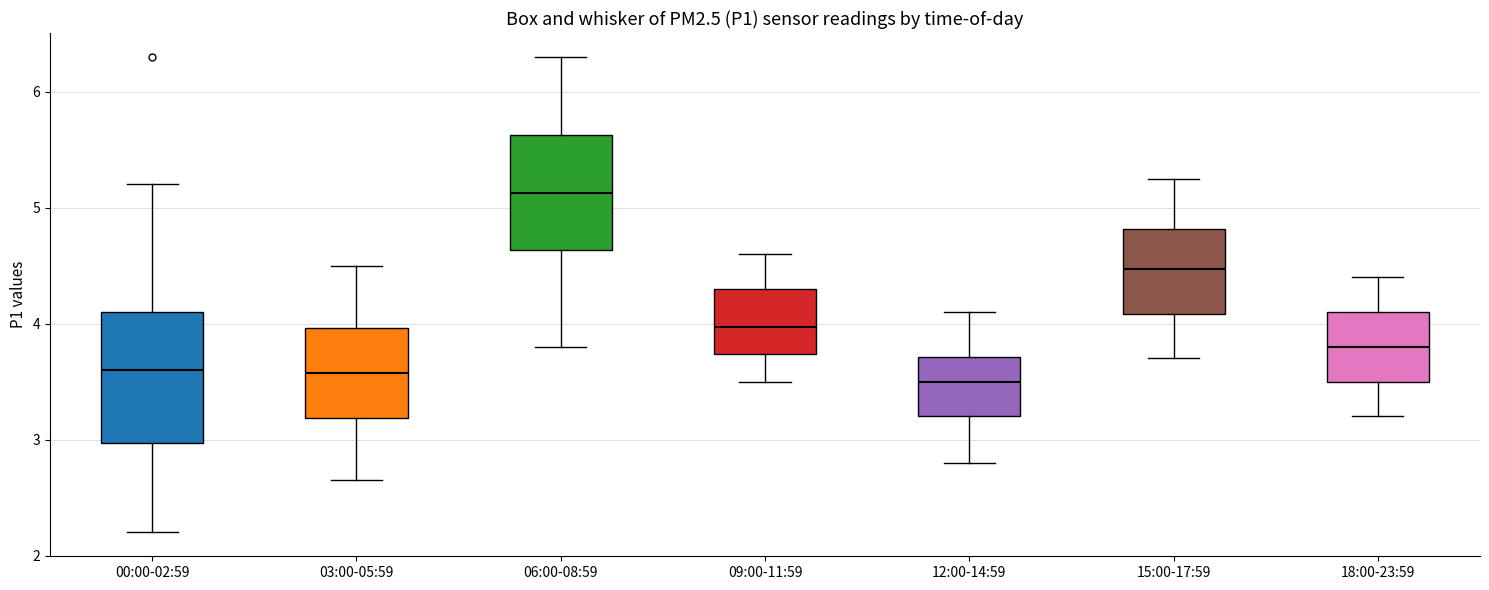

Where does the upper whisker of the box for 03:00-05:59 end on the y-axis? The values are not printed on the chart, so give them approximately, as read against the axis.

4.5